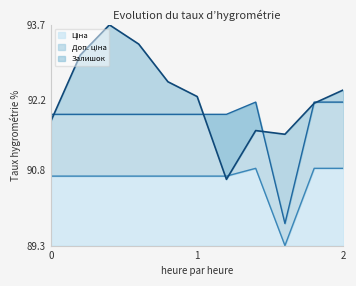

Is it true that Залишок equals 124.2 at 0?

False